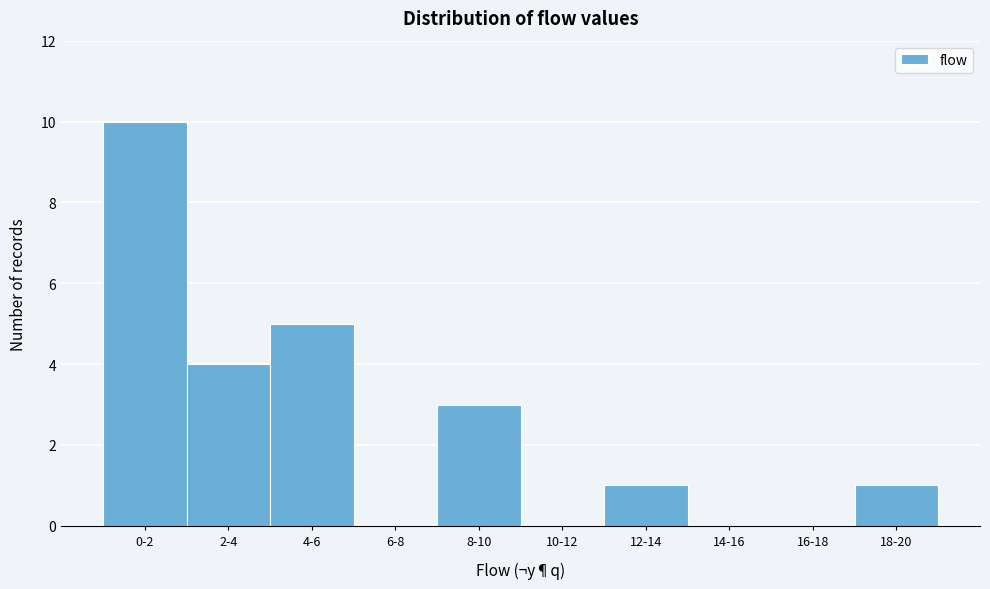

Reading left to right, transcribe all the data shown in this chart.

0-2=10	2-4=4	4-6=5	6-8=0	8-10=3	10-12=0	12-14=1	14-16=0	16-18=0	18-20=1